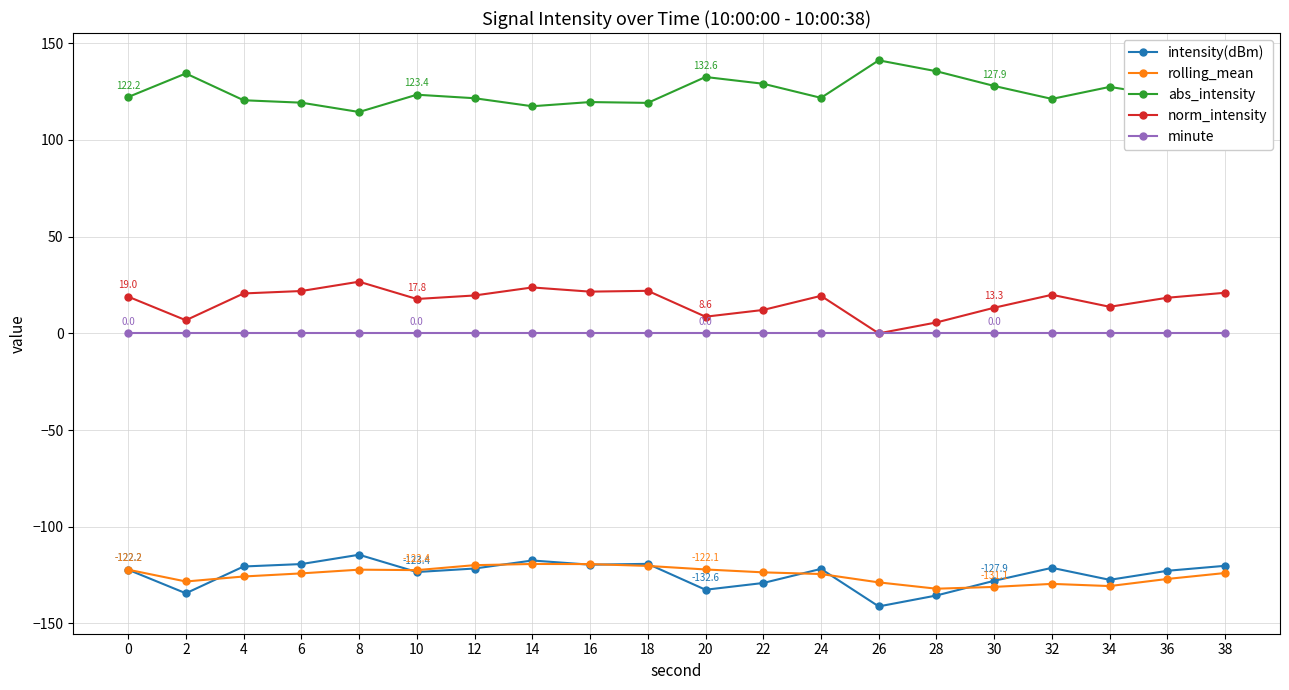

What is the value of the rolling_mean point at the 4th from the left?

-124.1